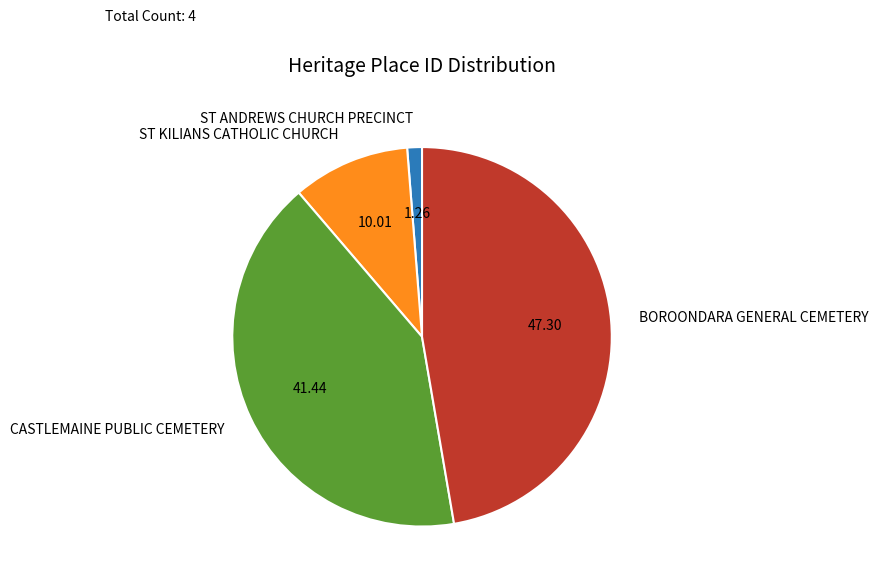

How many slices are in this pie chart?

4